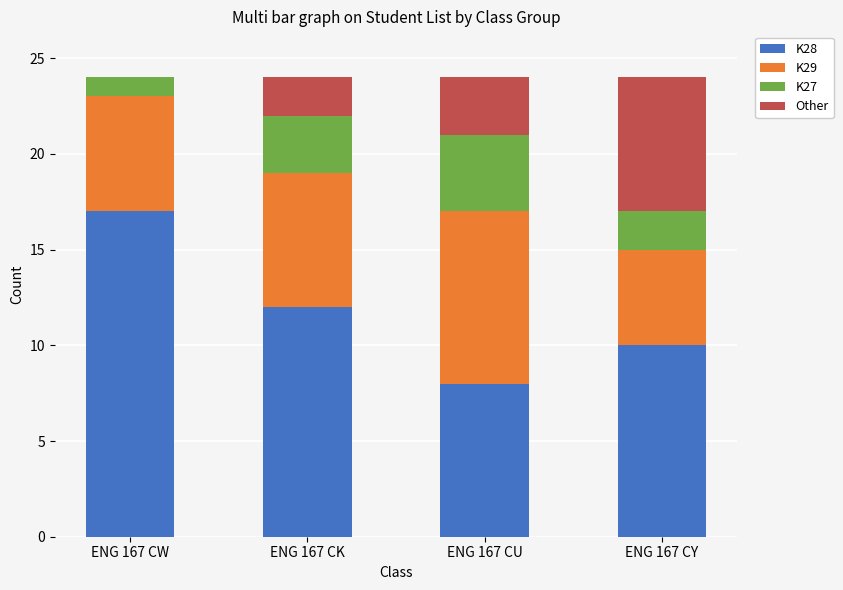

The K28 series shows 14 at ENG 167 CU. True or false?

False